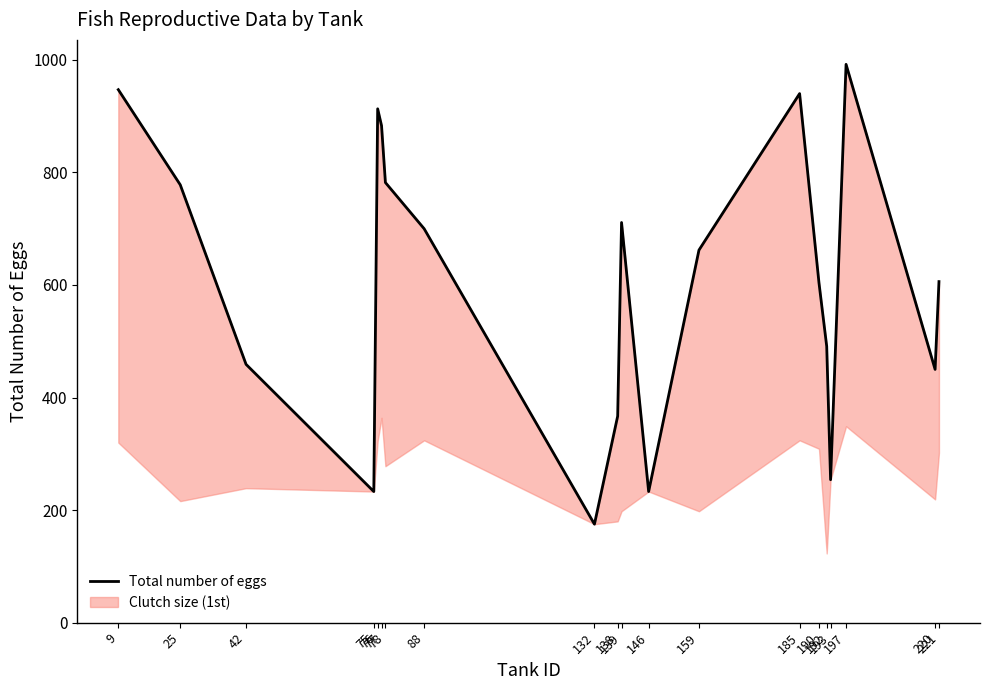

Reading left to right, transcribe all the data shown in this chart.

947	778	459	233	913	883	782	700	175	367	711	233	662	940	604	491	254	992	450	606